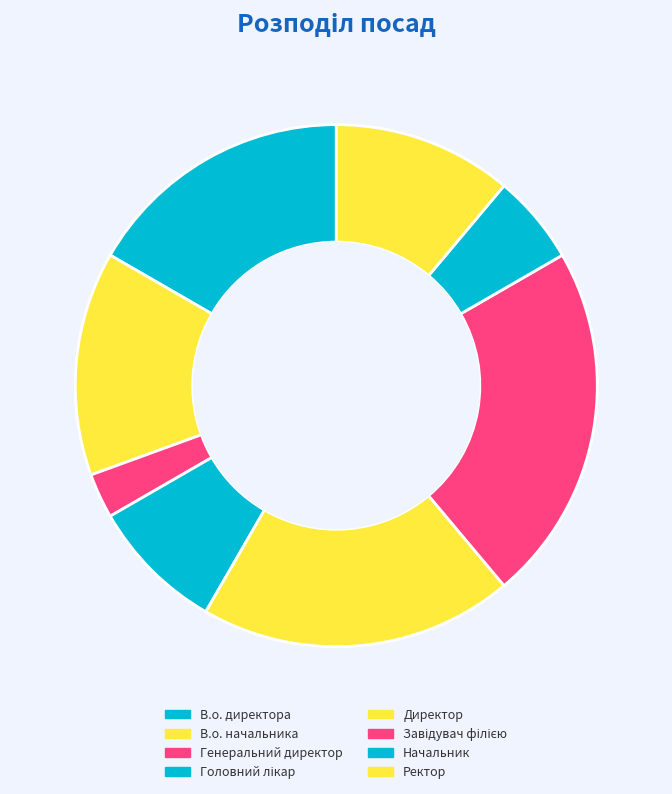

What is the largest slice in the pie chart?

Завідувач філією